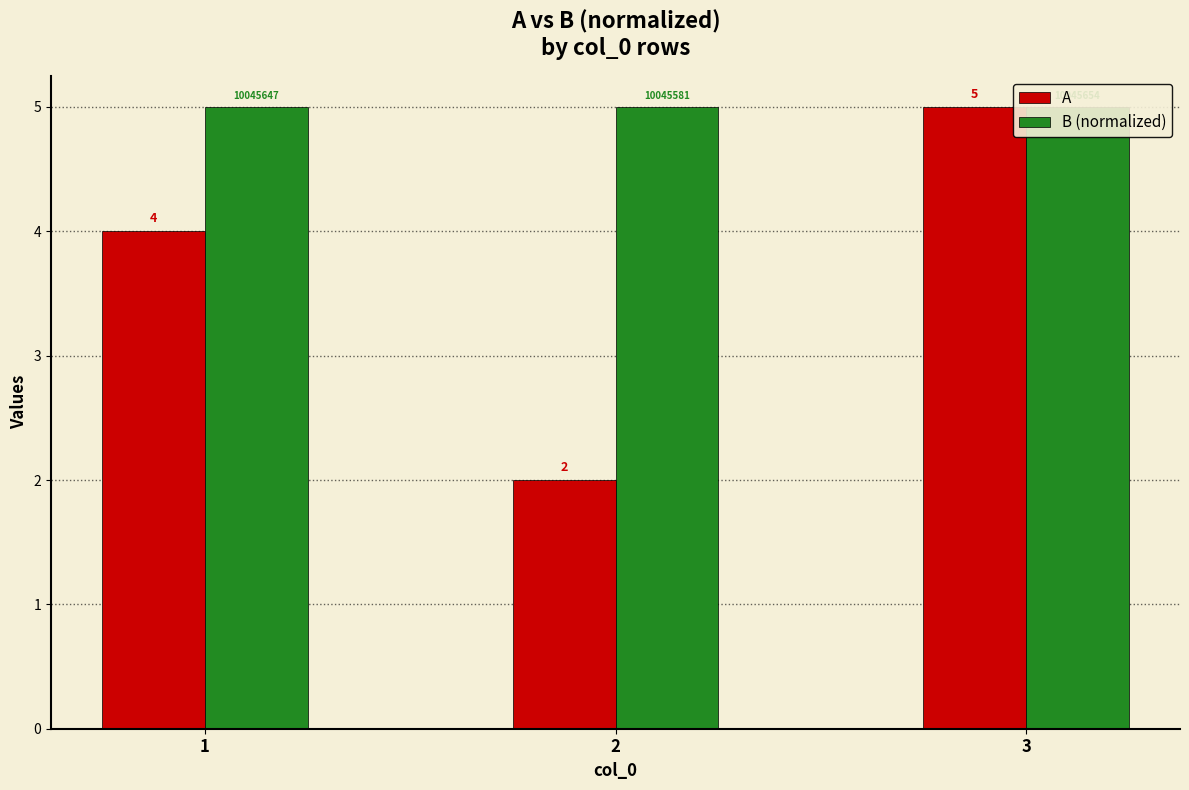

Reading left to right, what are all the values shown in this chart?

A: 1=4.0	2=2.0	3=5.0
B (normalized): 1=5.0	2=5.0	3=5.0